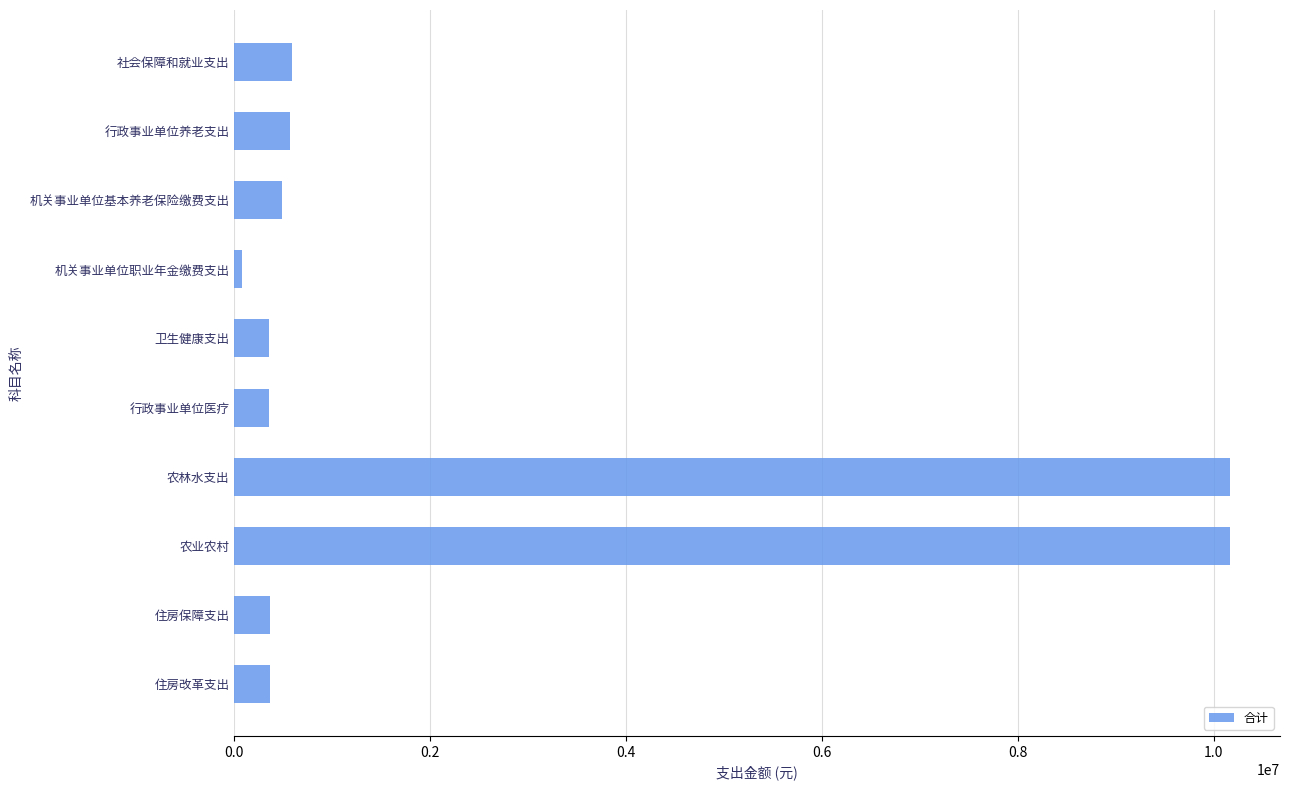

What is the difference between the values at 行政事业单位医疗 and 农业农村?

9818783.7